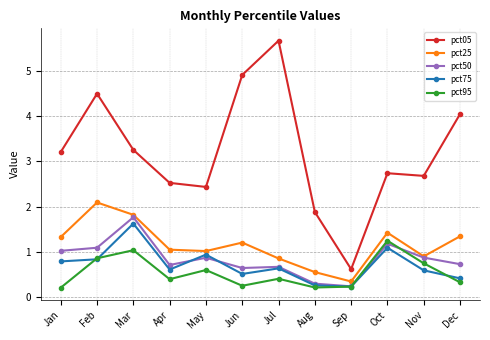

Does the chart display data point markers on the line(s)?

Yes